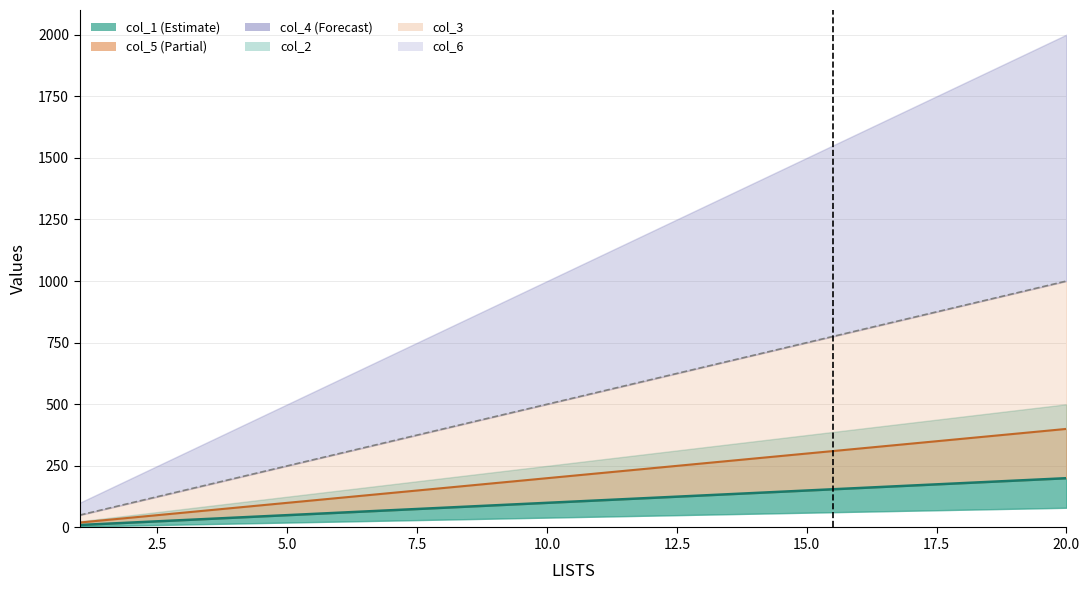

The value of col_2 at 15 is 515. True or false?

False